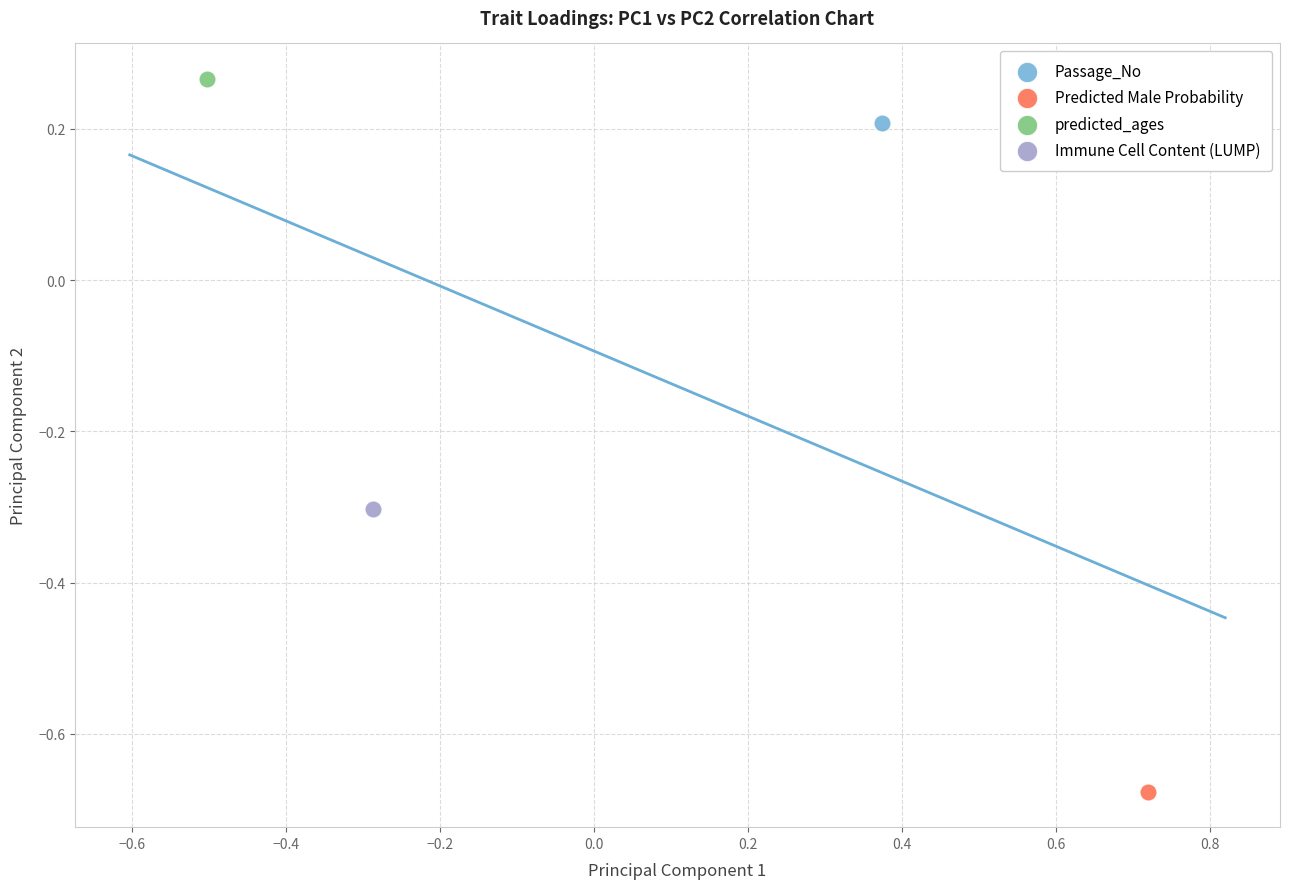

What are all the series names shown in the legend?

Passage_No, Predicted Male Probability, predicted_ages, Immune Cell Content (LUMP)